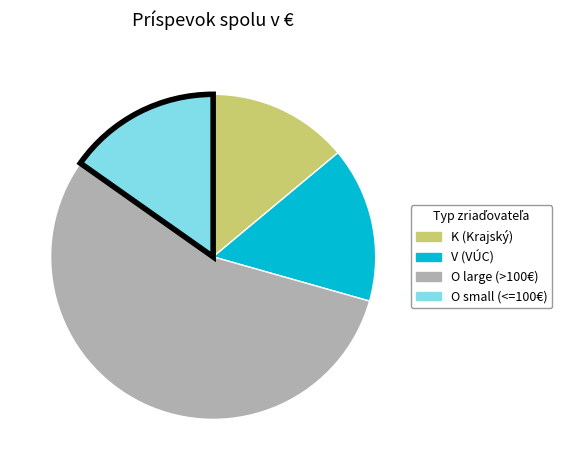

Is there a majority slice in this chart?

Yes